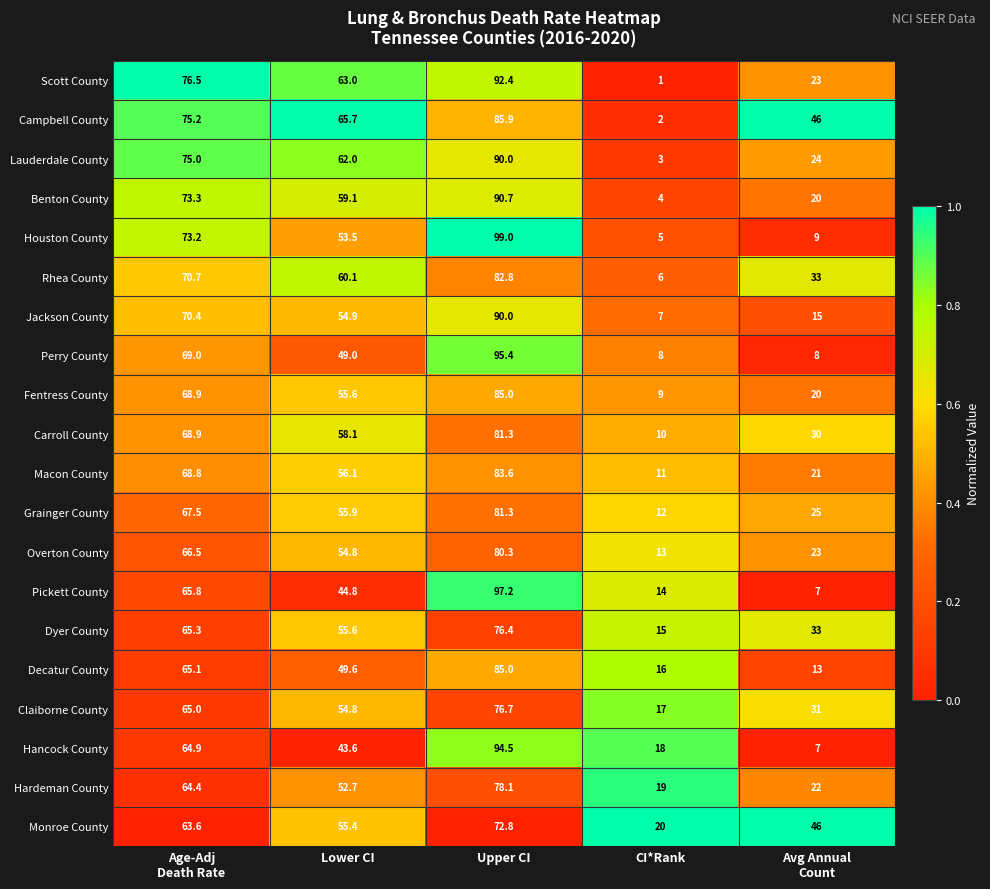

What is the difference between the second highest and minimum values in the Rhea County series?

64.7